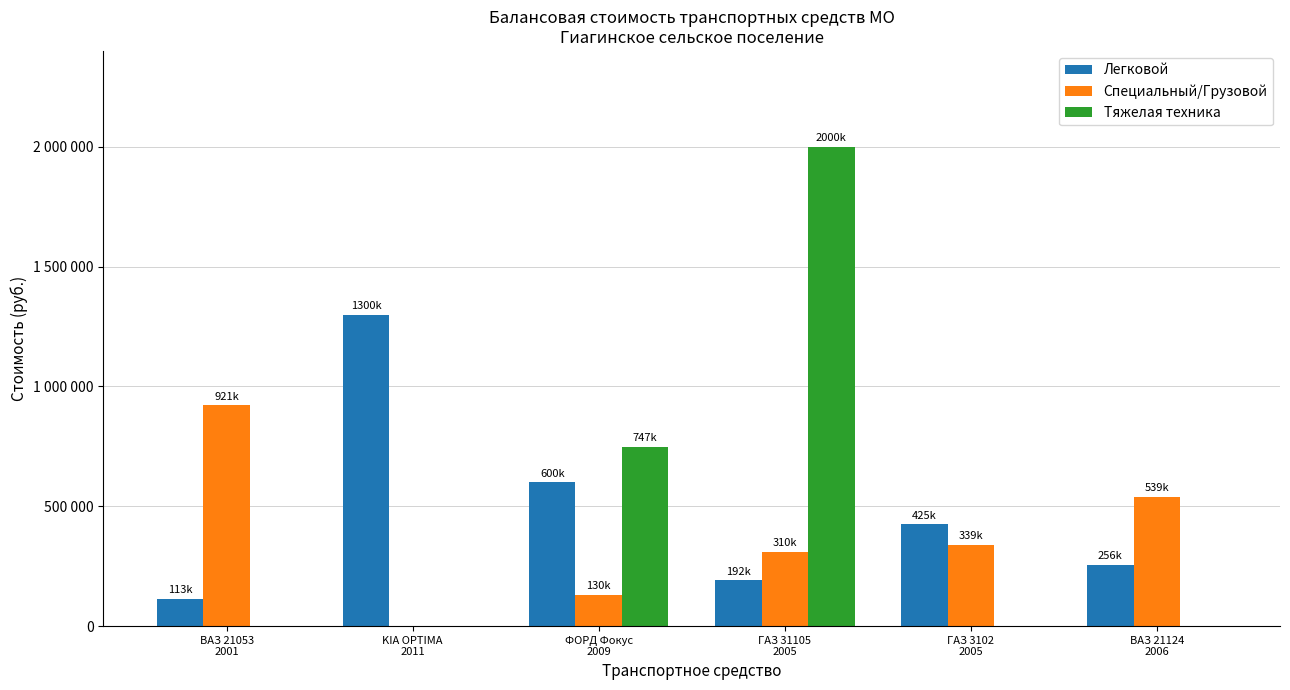

Does the chart contain stacked bars?

No